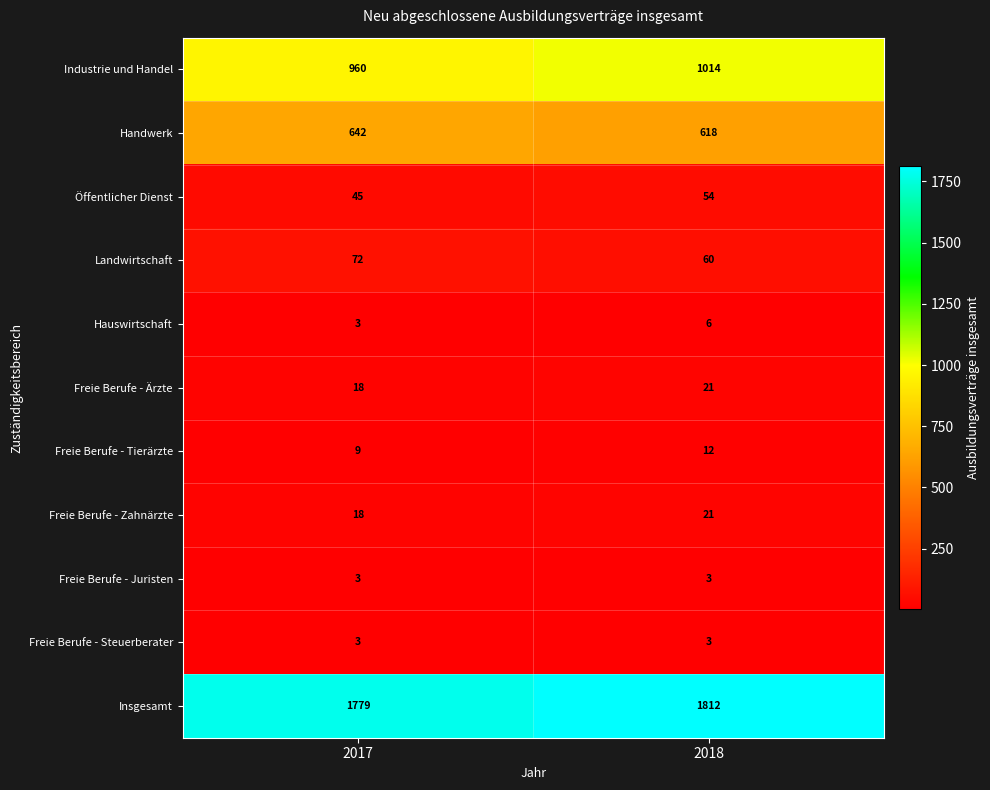

Read the Freie Berufe - Ärzte value at 2017.

18